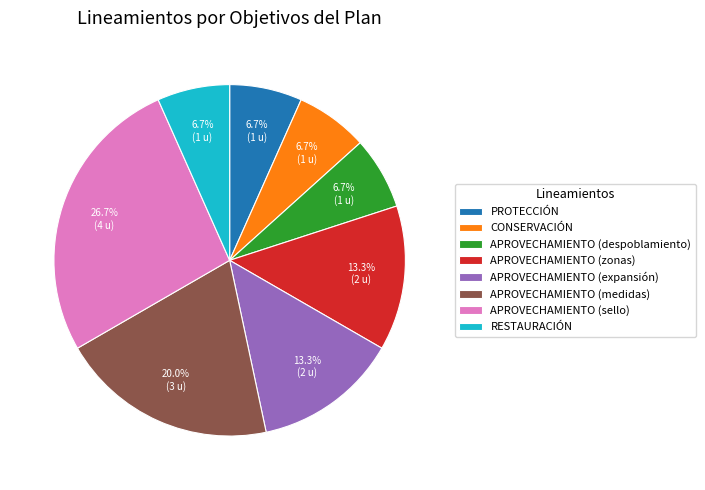

To the nearest percent, what percentage of the pie is APROVECHAMIENTO (medidas)?

20%